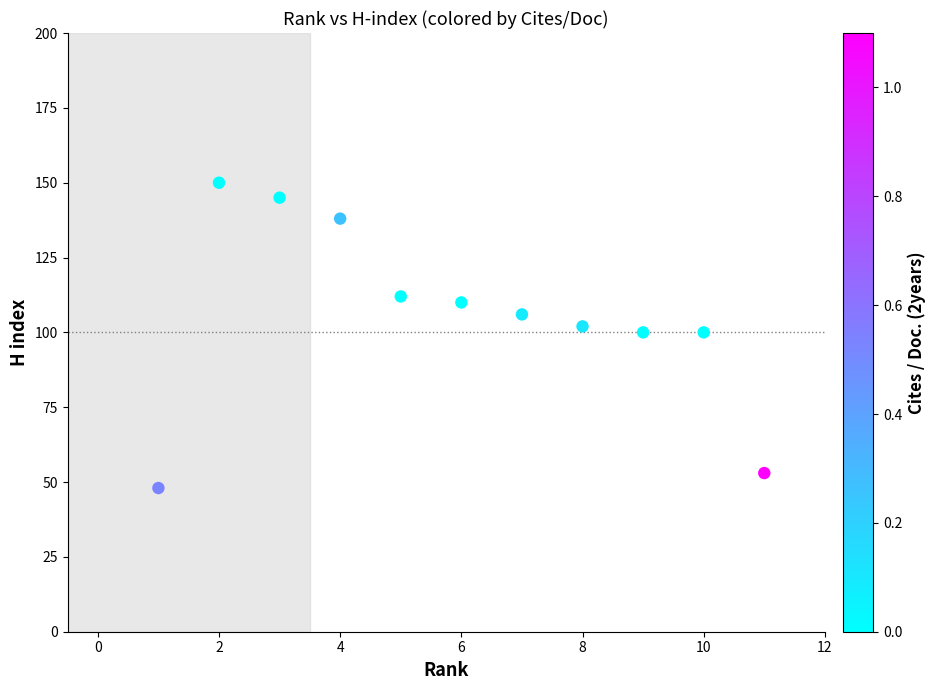

What is the average X value?

6